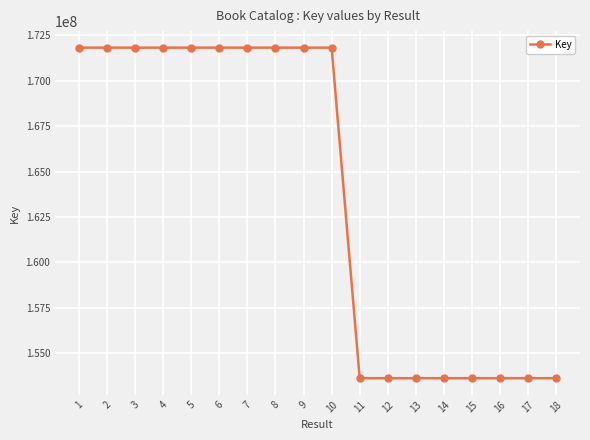

What is the ratio of the value at 5 to the value at 13?

1.1